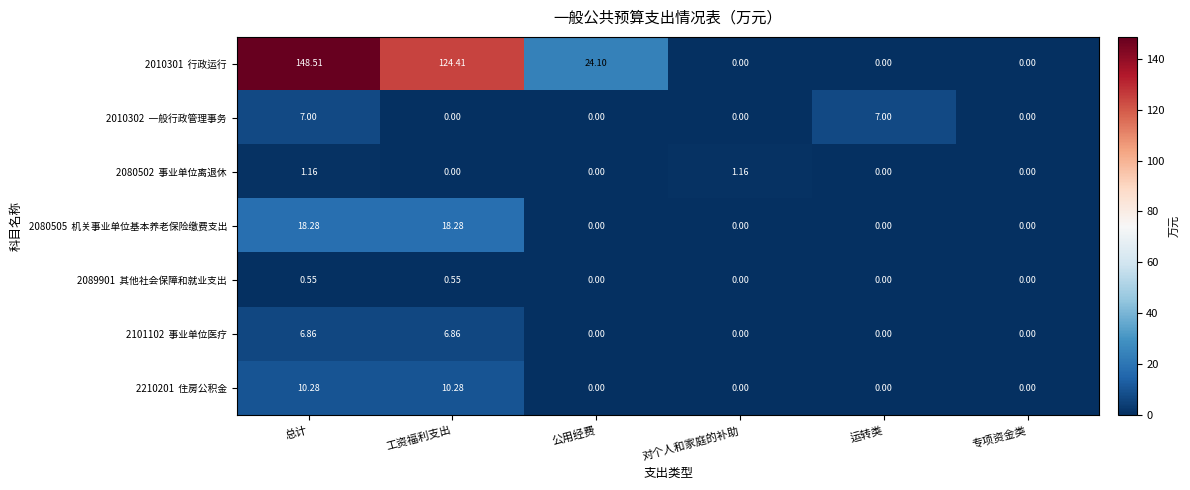

Which label corresponds to the largest value in the chart?

总计